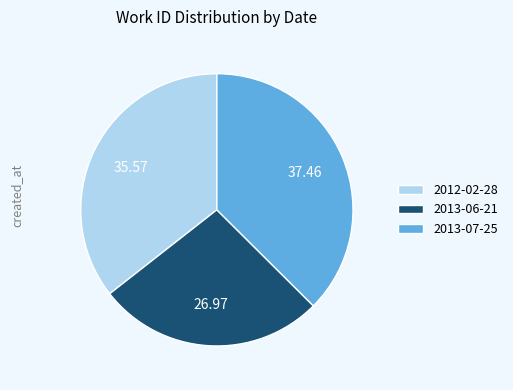

Combined, do 2012-02-28 and 2013-06-21 account for over 50%?

Yes